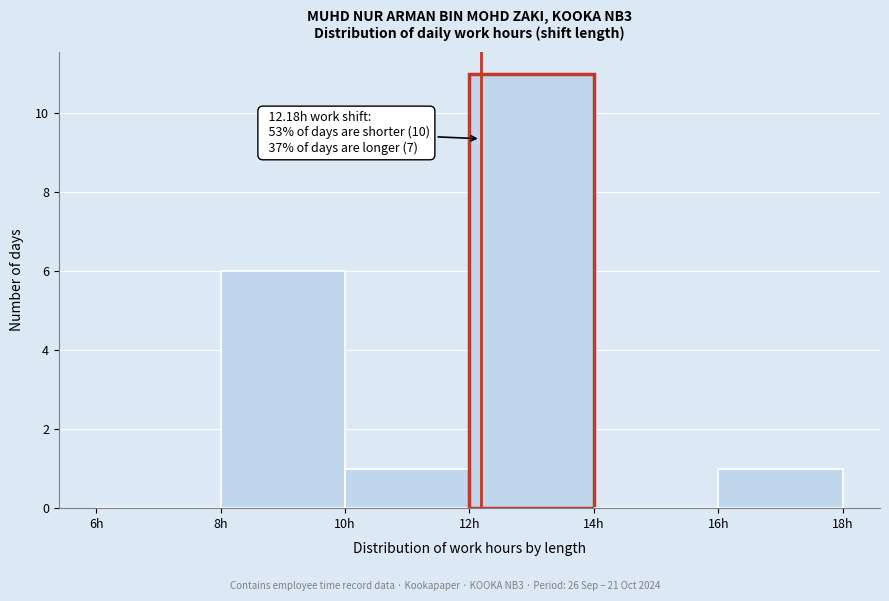

Which range on the x-axis has the tallest bar?

12 to 14